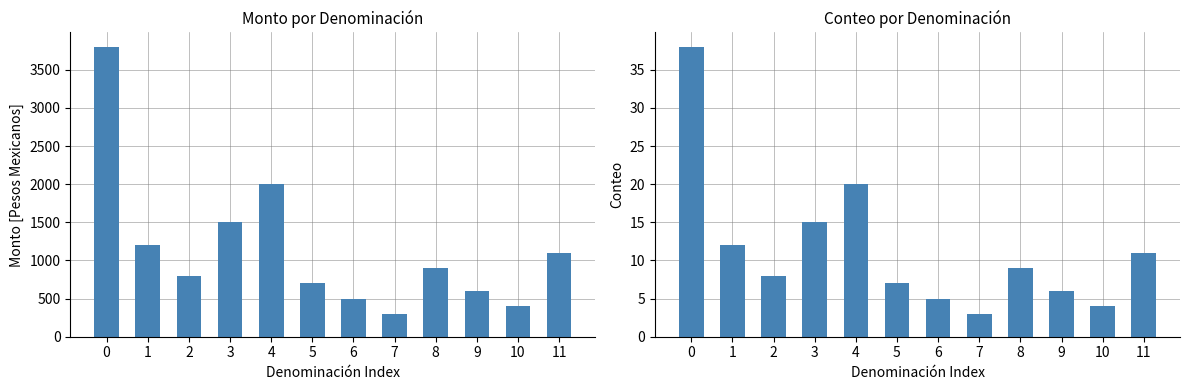

Is it true that Conteo equals 8 at 2?

True